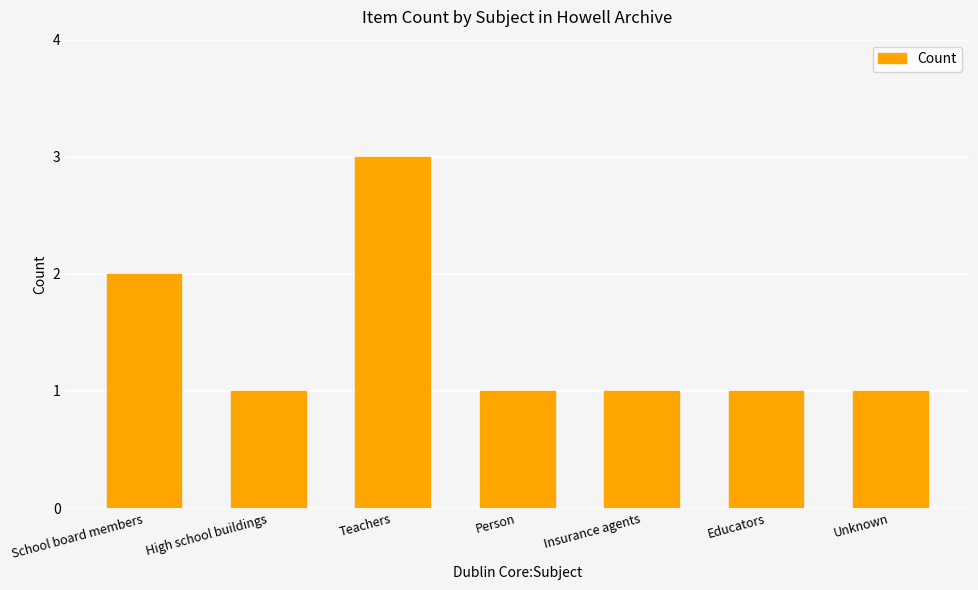

Are the bars horizontal?

No